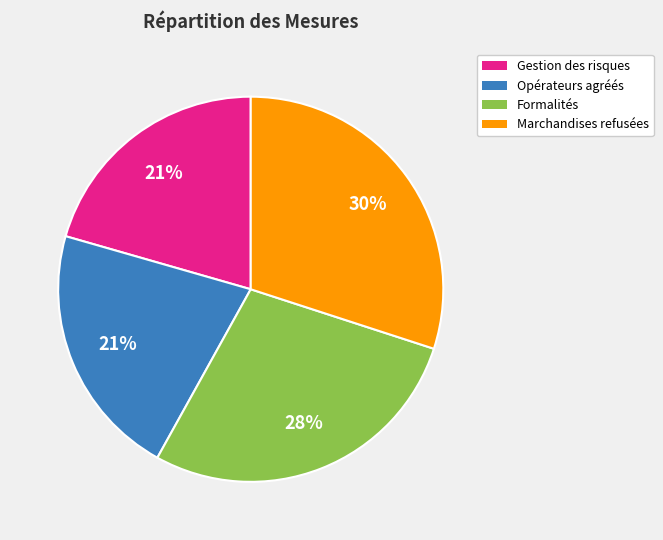

To the nearest percent, what is the average slice percentage?

25%